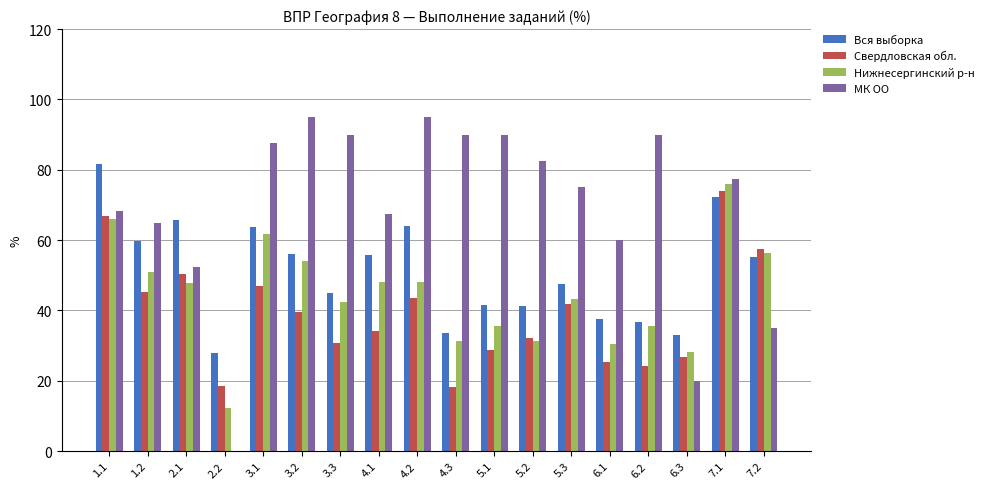

What is the highest value of the Нижнесергинский р-н series?

75.9